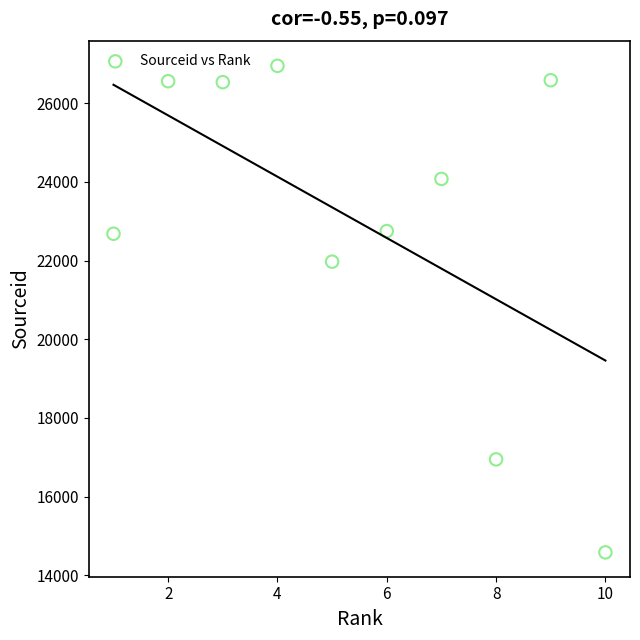

What is the average Y value?

22962